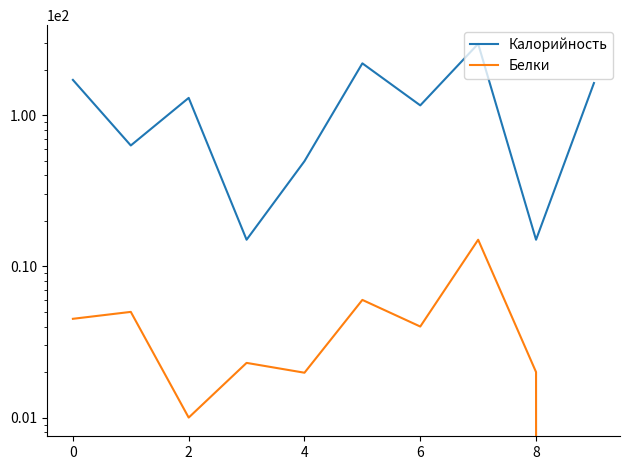

Is the value of Белки at 6 greater than the value of Калорийность at 0?

No